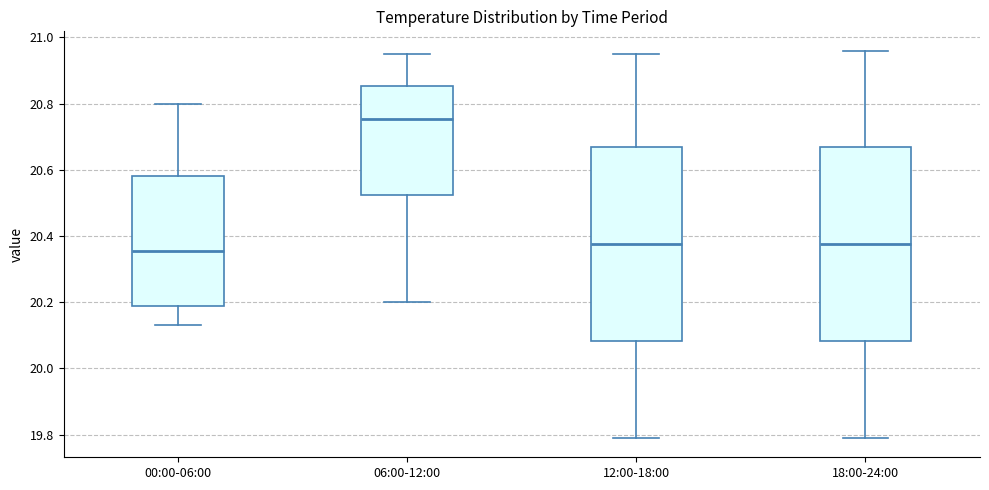

Reading left to right, read every box against the y-axis: the position of its median line, the range the box covers, and the ends of its whiskers. The values are not printed on the chart, so give them approximately, as read against the axis.

00:00-06:00: median 20.36, box 20.20 to 20.58, whiskers 20.14 to 20.80
06:00-12:00: median 20.76, box 20.52 to 20.86, whiskers 20.20 to 20.96
12:00-18:00: median 20.38, box 20.08 to 20.66, whiskers 19.80 to 20.96
18:00-24:00: median 20.38, box 20.08 to 20.66, whiskers 19.80 to 20.96